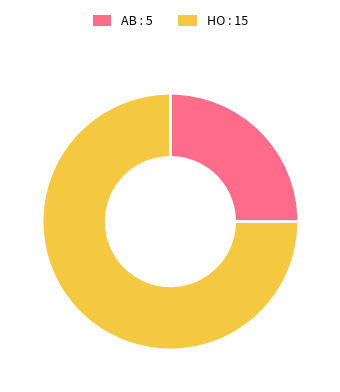

Which has a higher value, AB or HO?

HO